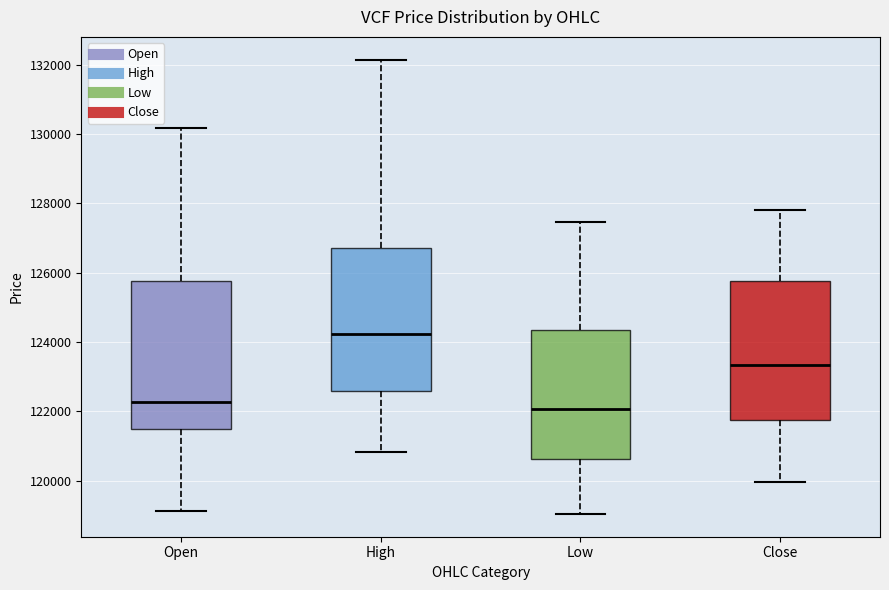

Which box has the highest median line?

High